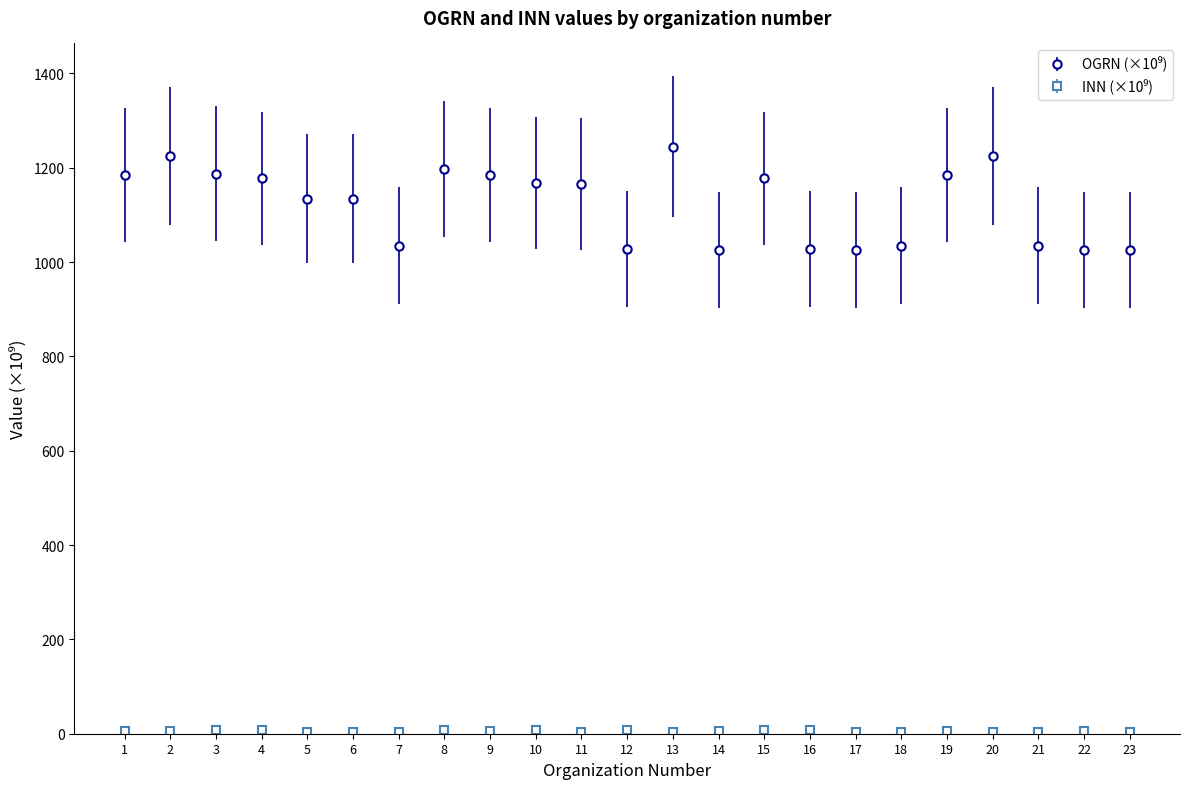

What is the greatest value displayed?

1244.7